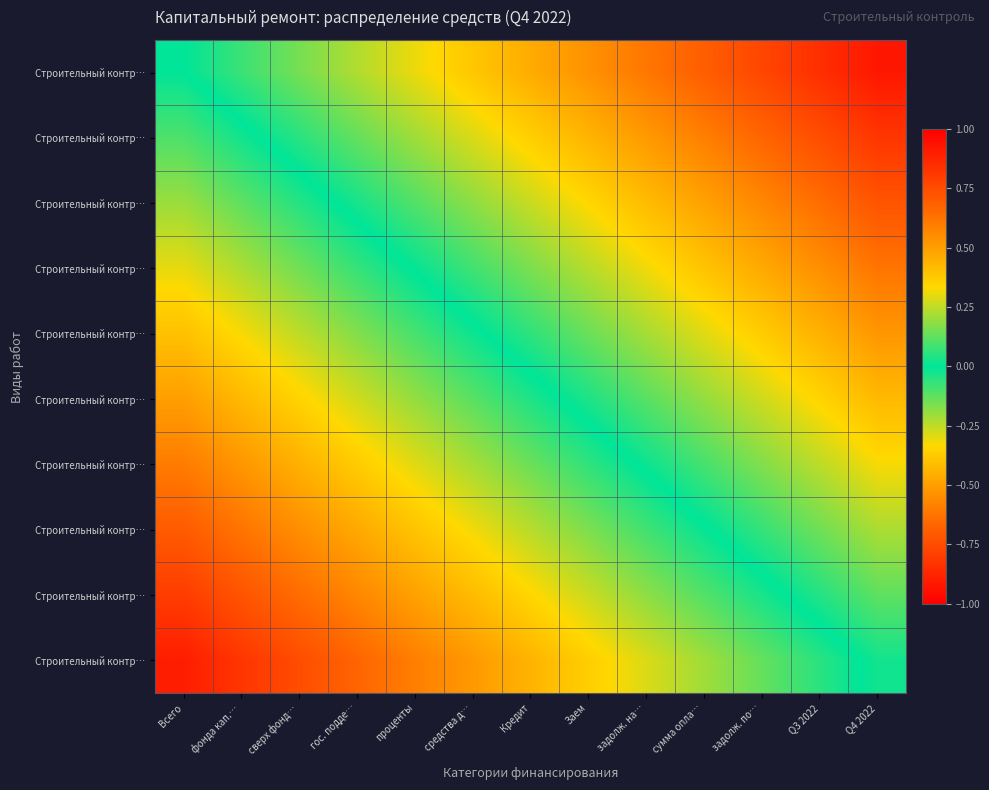

Which label corresponds to the largest value in the chart?

Всего